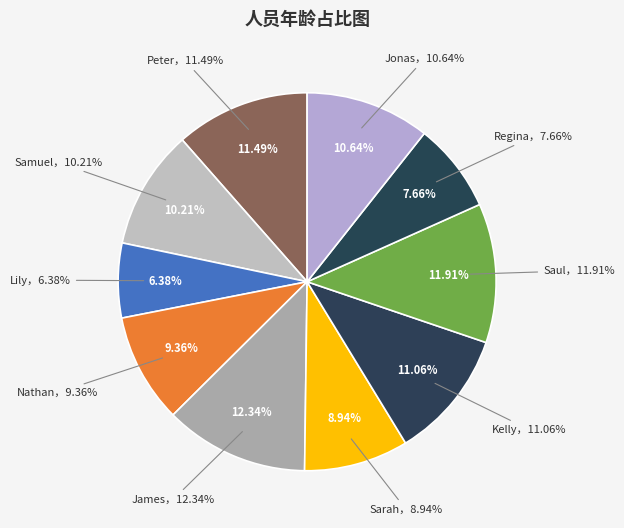

Does Peter account for over 50% of the chart?

No